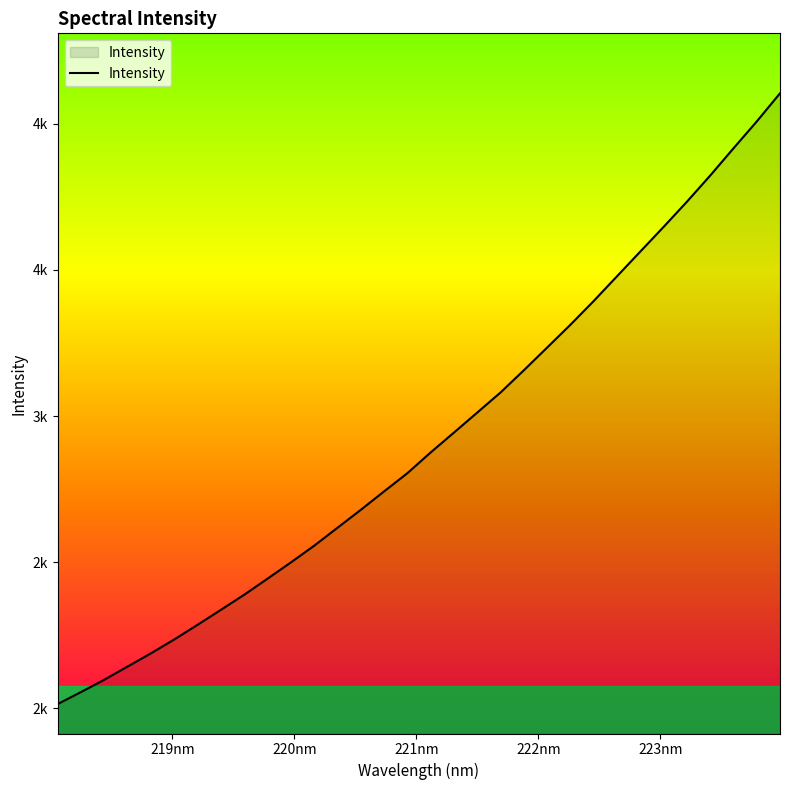

True or false: there are more than 2 points higher than both neighbors.

False